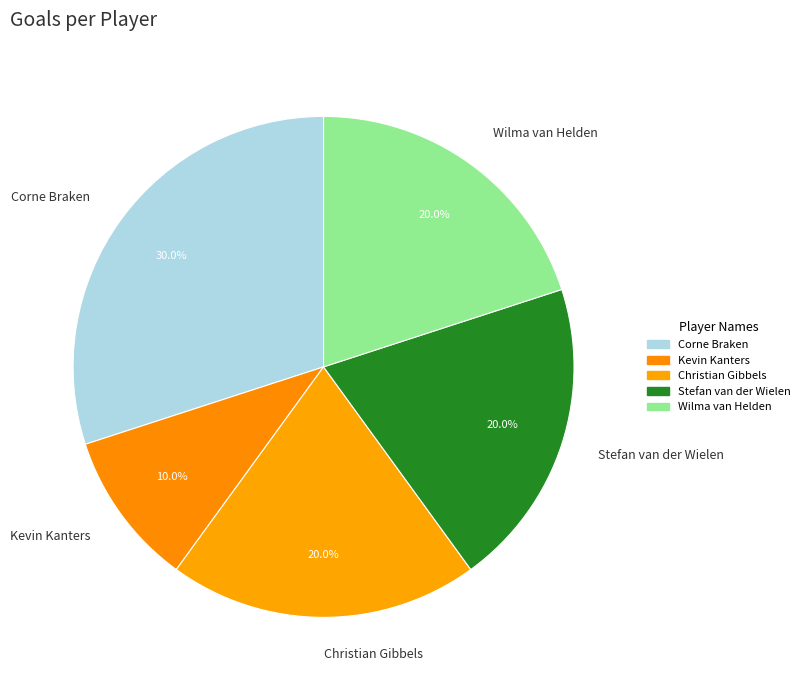

What percentage do Kevin Kanters and Christian Gibbels together represent?

30.0%